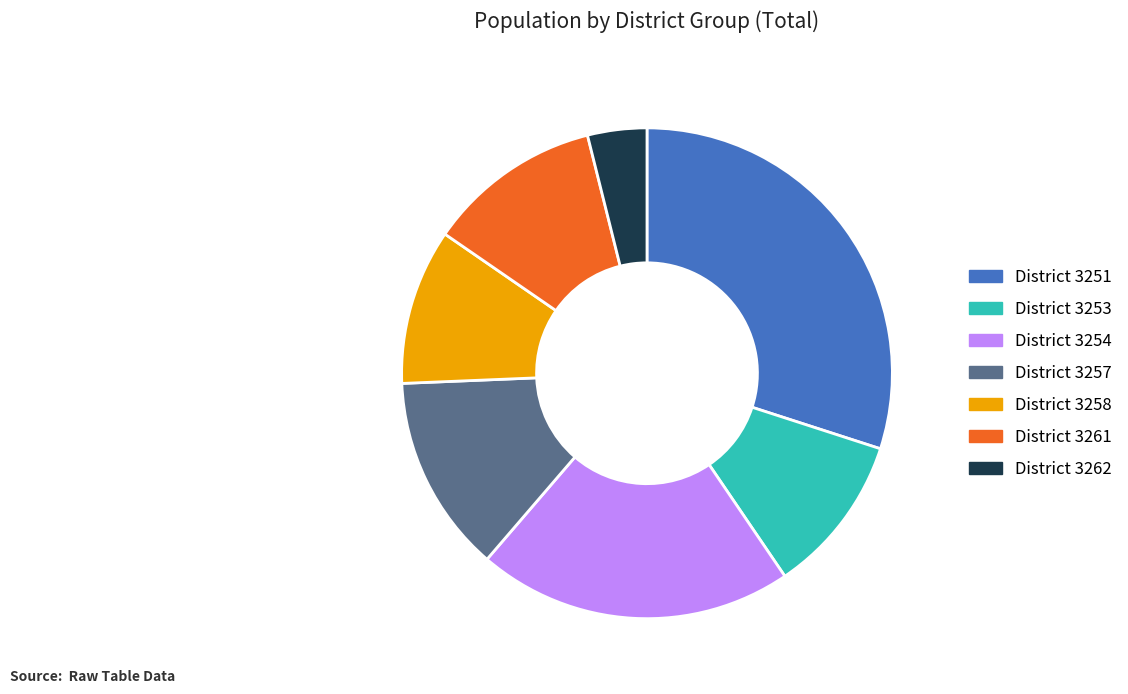

True or false: District 3257 accounts for 1% of the total.

False